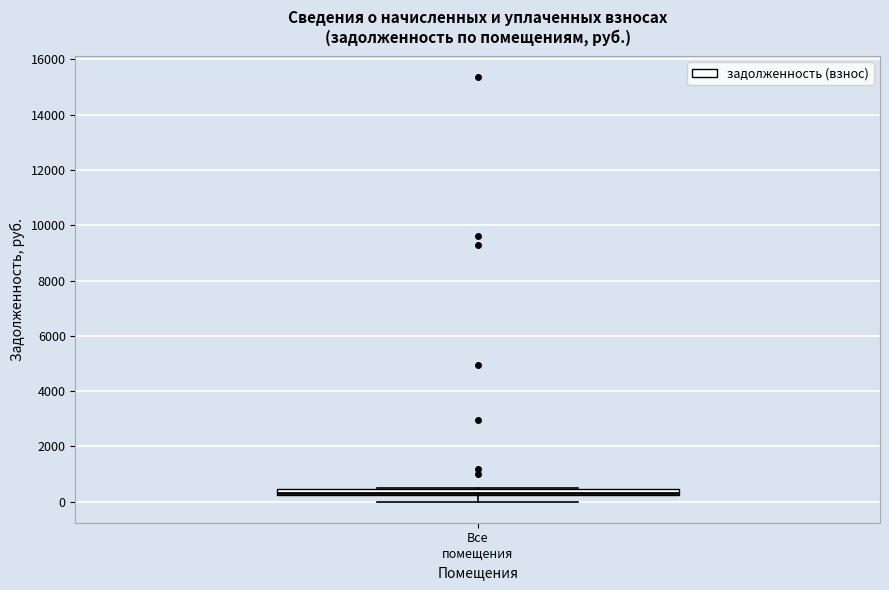

Where is the lower edge of the box for Все помещения on the y-axis? The values are not printed on the chart, so give them approximately, as read against the axis.

200